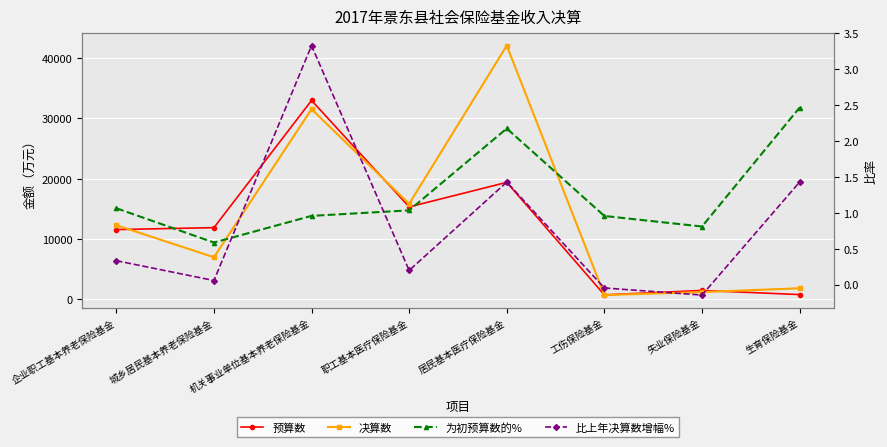

At which label is 决算数 closest to 21374?

职工基本医疗保险基金